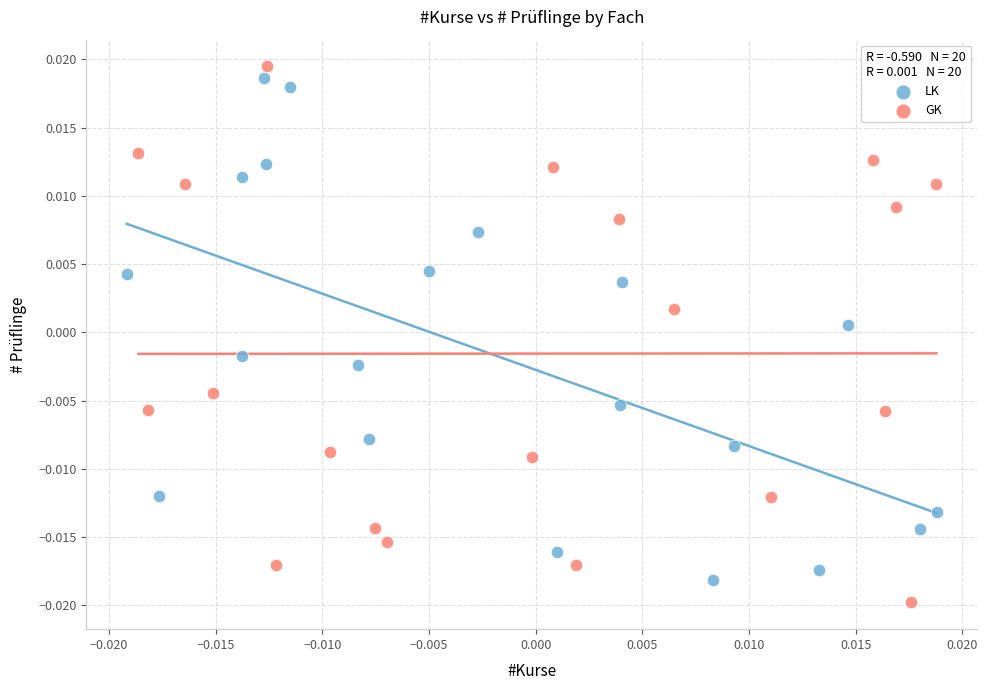

Which series reaches the minimum Y coordinate?

GK